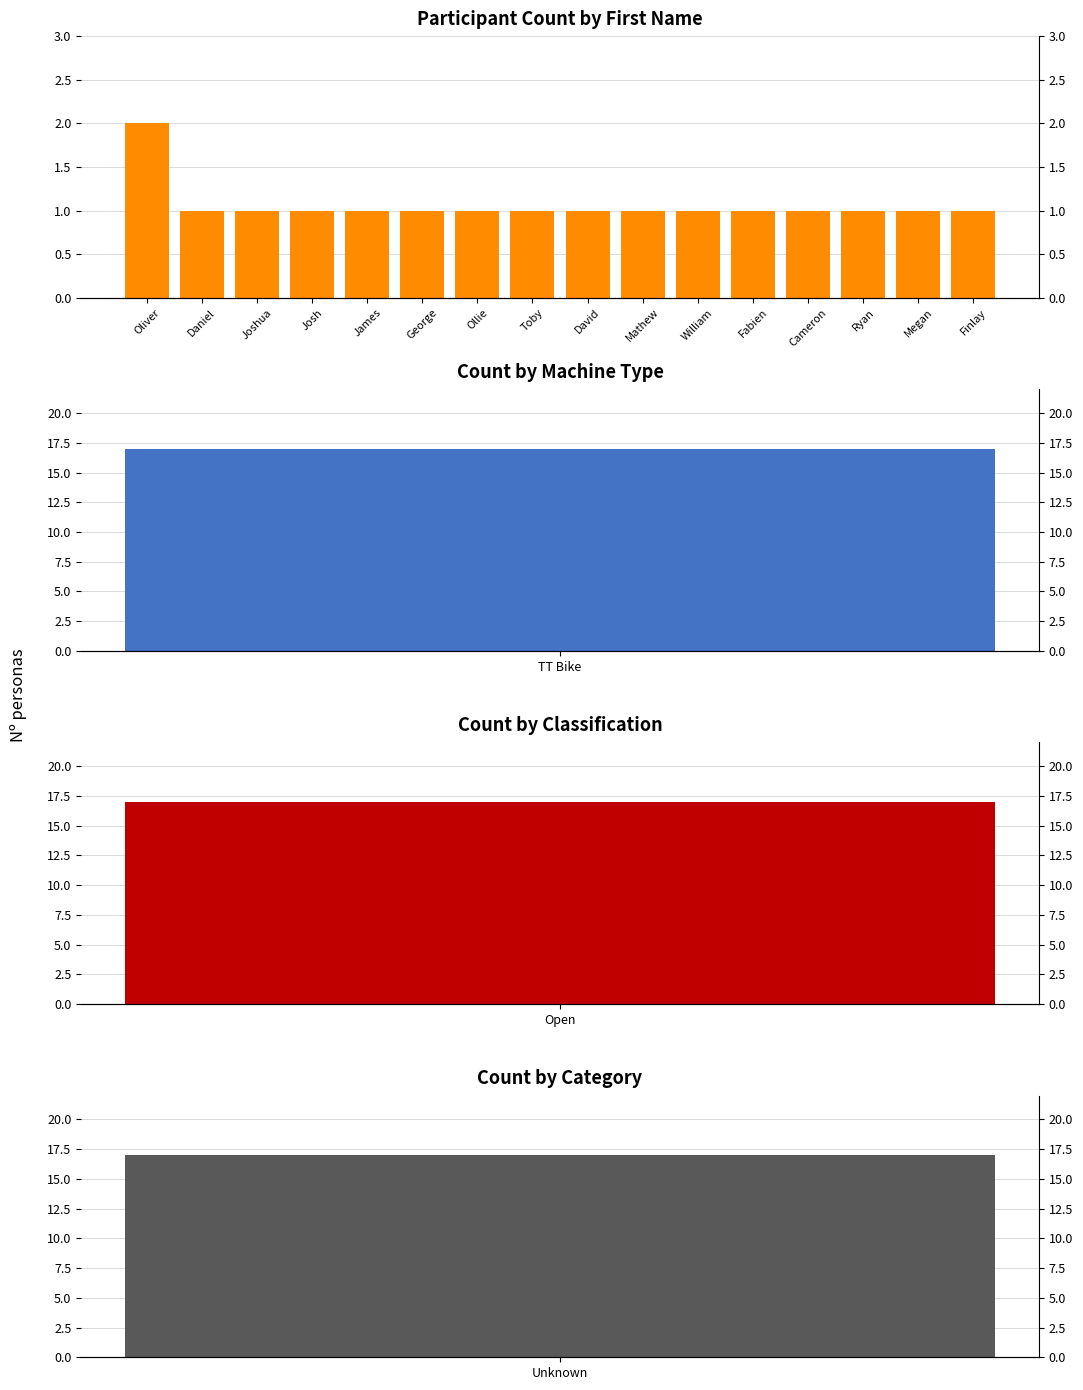

What is the label of the 6th bar from the right?

William